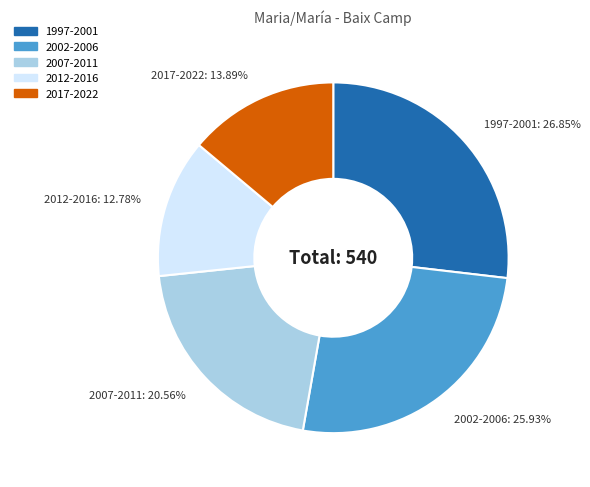

Does any single category account for the majority?

No